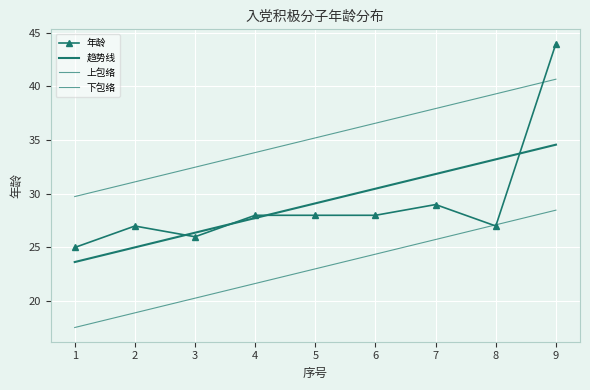

How many data points are less than 28?

4